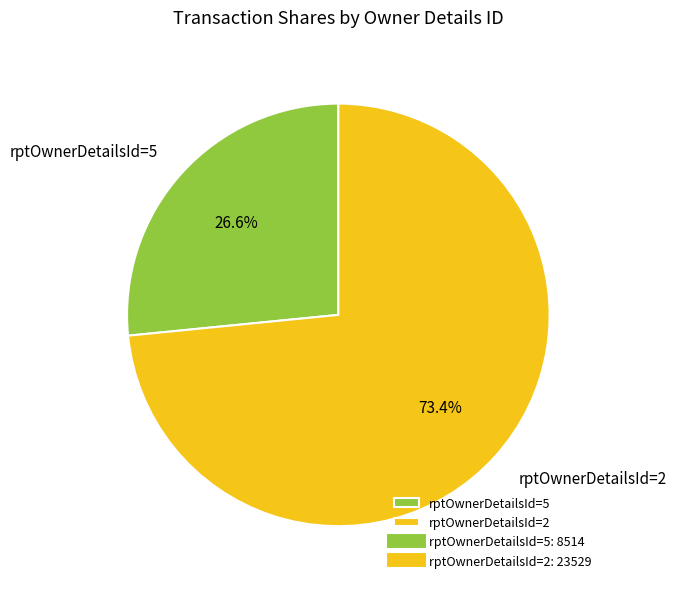

Is there any slice that represents more than half of the pie?

Yes